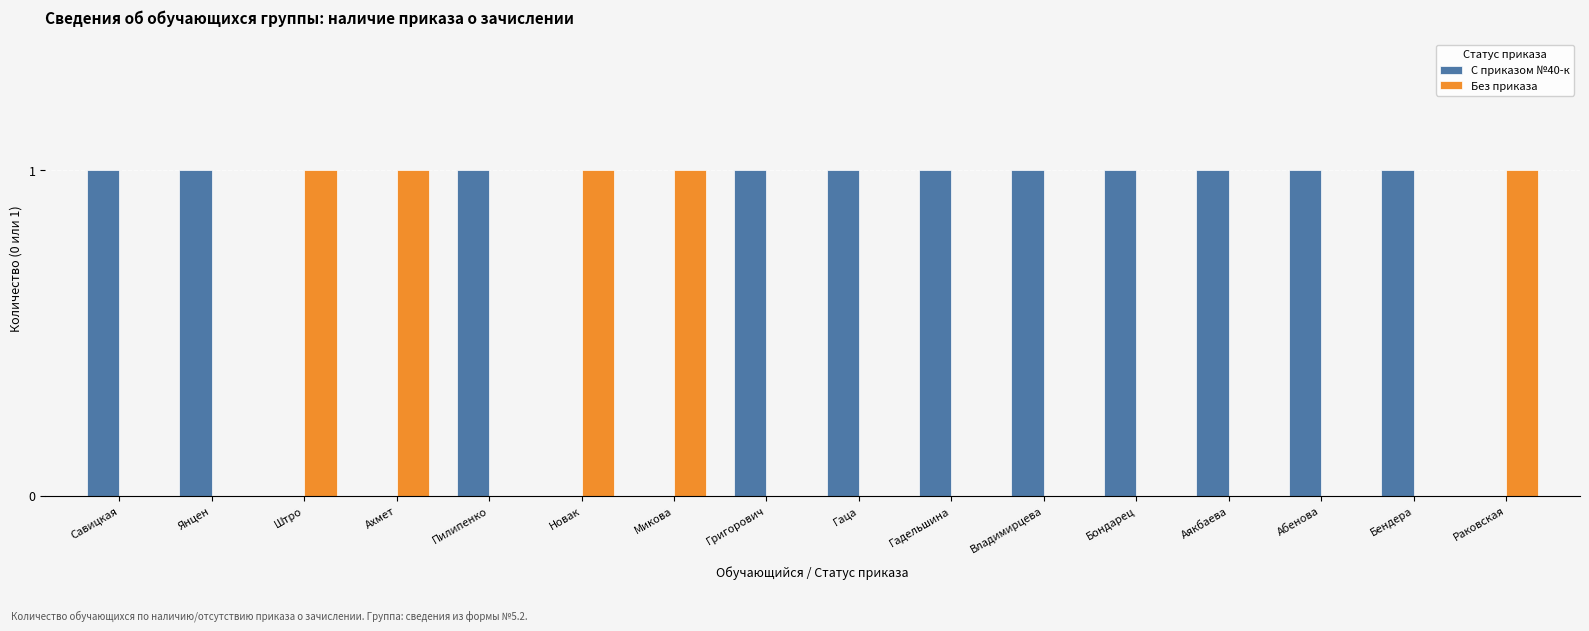

The С приказом №40-к series shows 0 at Абенова. True or false?

False